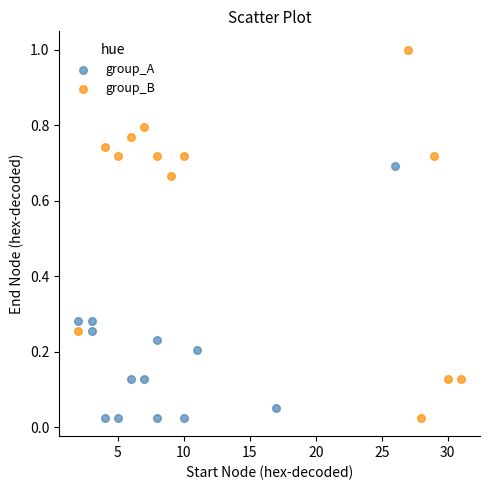

Which series has the largest Y range (max minus min)?

group_B